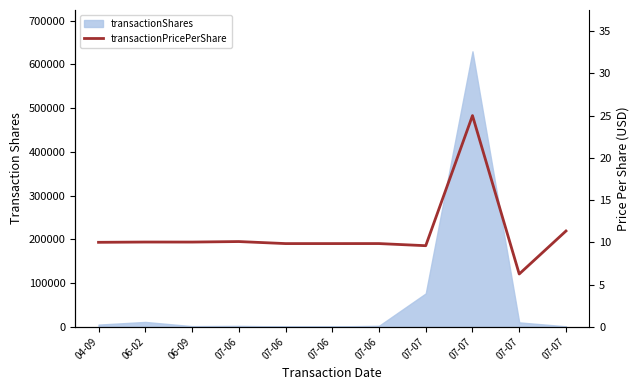

True or false: the data has more than 0 interior local peaks.

True